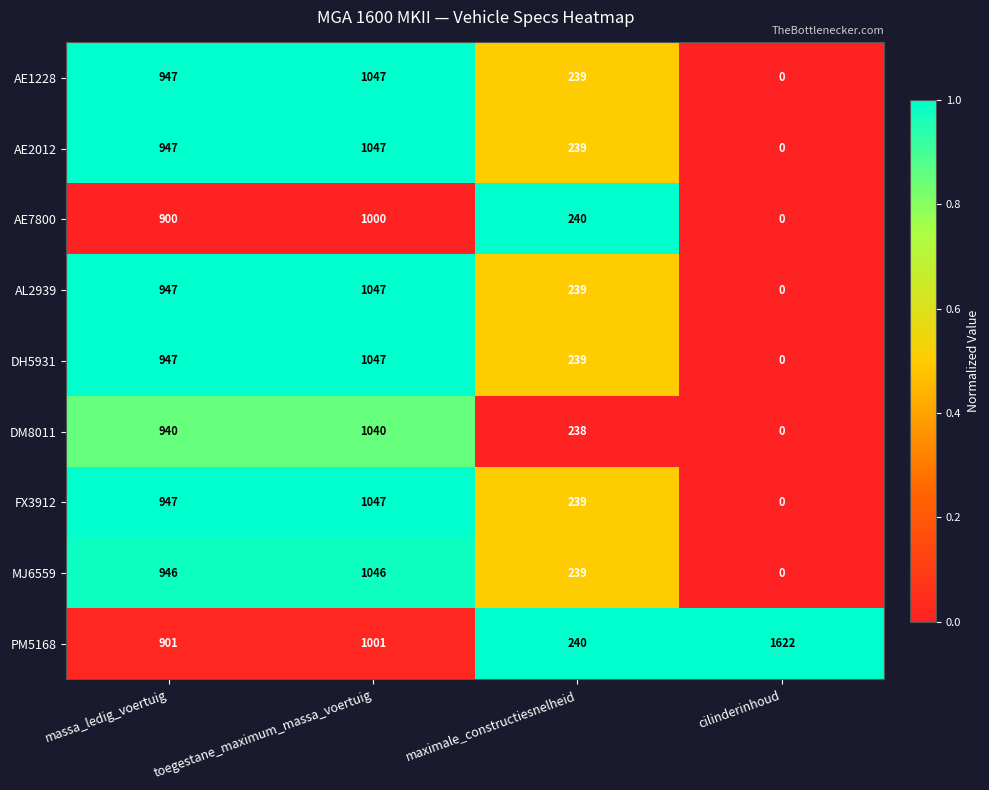

At how many categories does at least one series exceed 0?

4